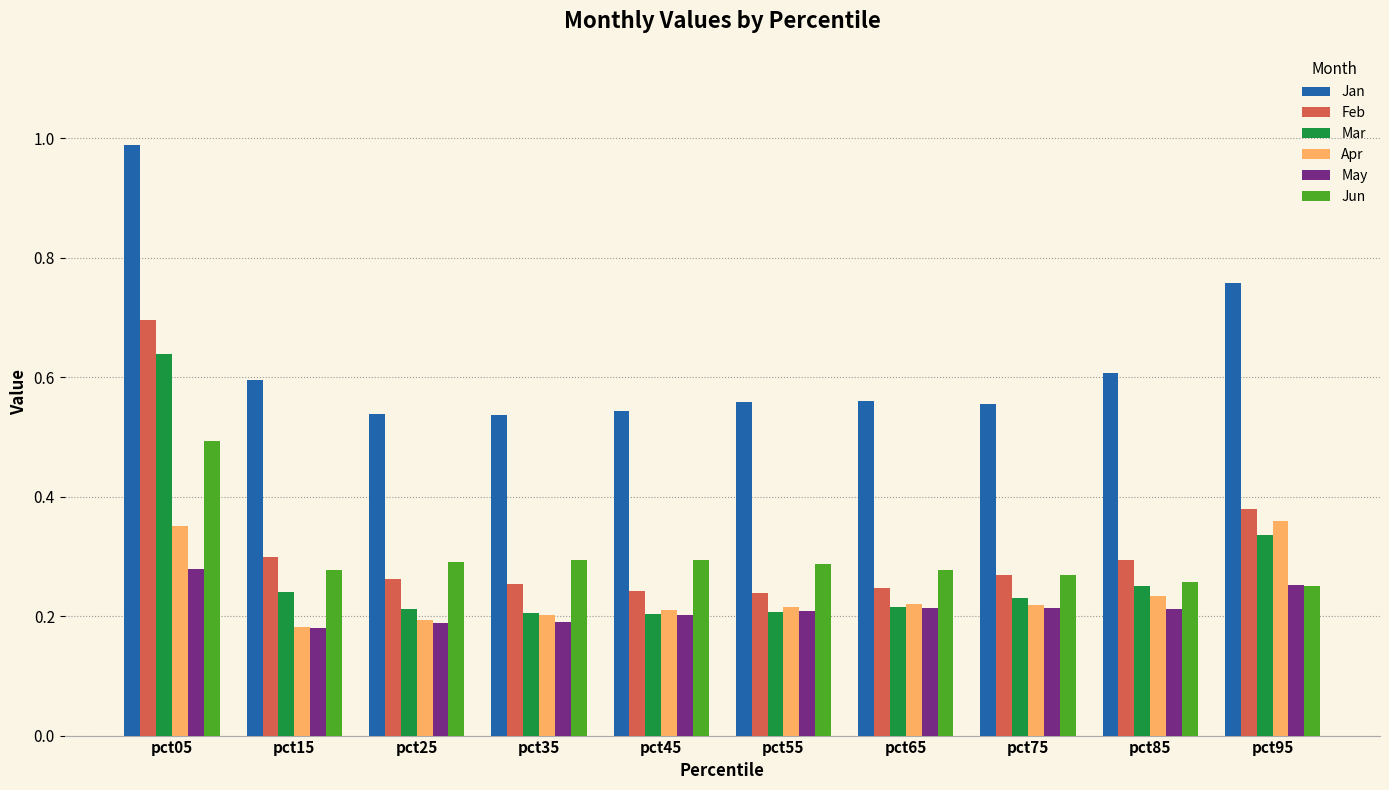

Rank the series by their maximum value, from lowest to highest.

May, Apr, Jun, Mar, Feb, Jan